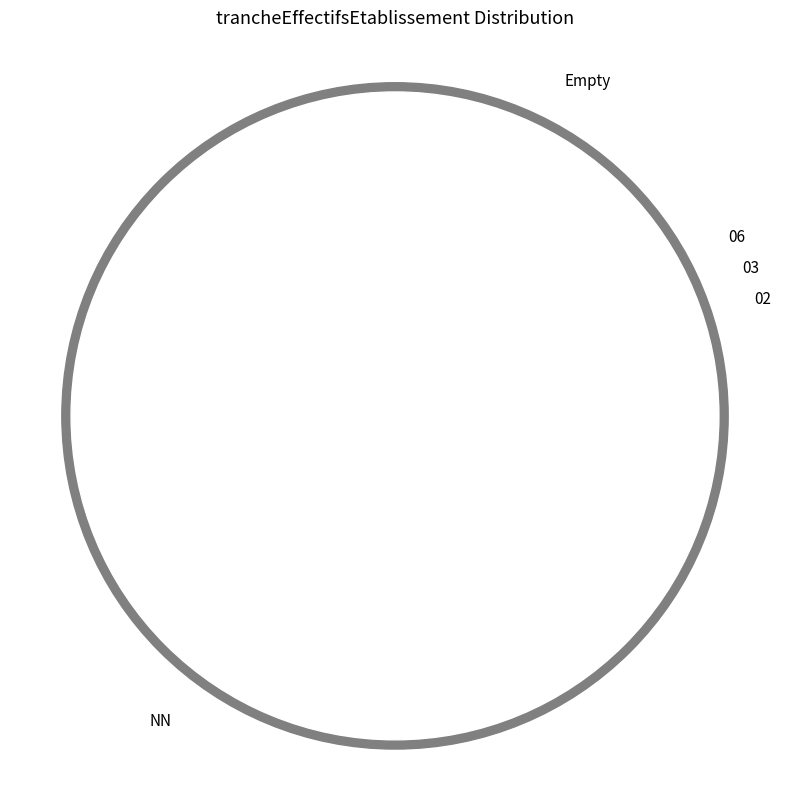

Approximately how many times larger is the value at NN compared to 06?

57.0